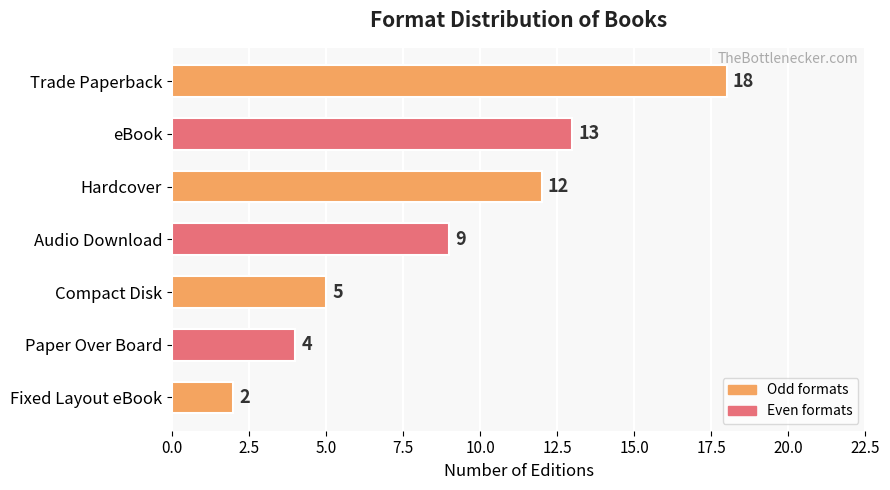

Rank the categories by value from lowest to highest.

Fixed Layout eBook, Paper Over Board, Compact Disk, Audio Download, Hardcover, eBook, Trade Paperback